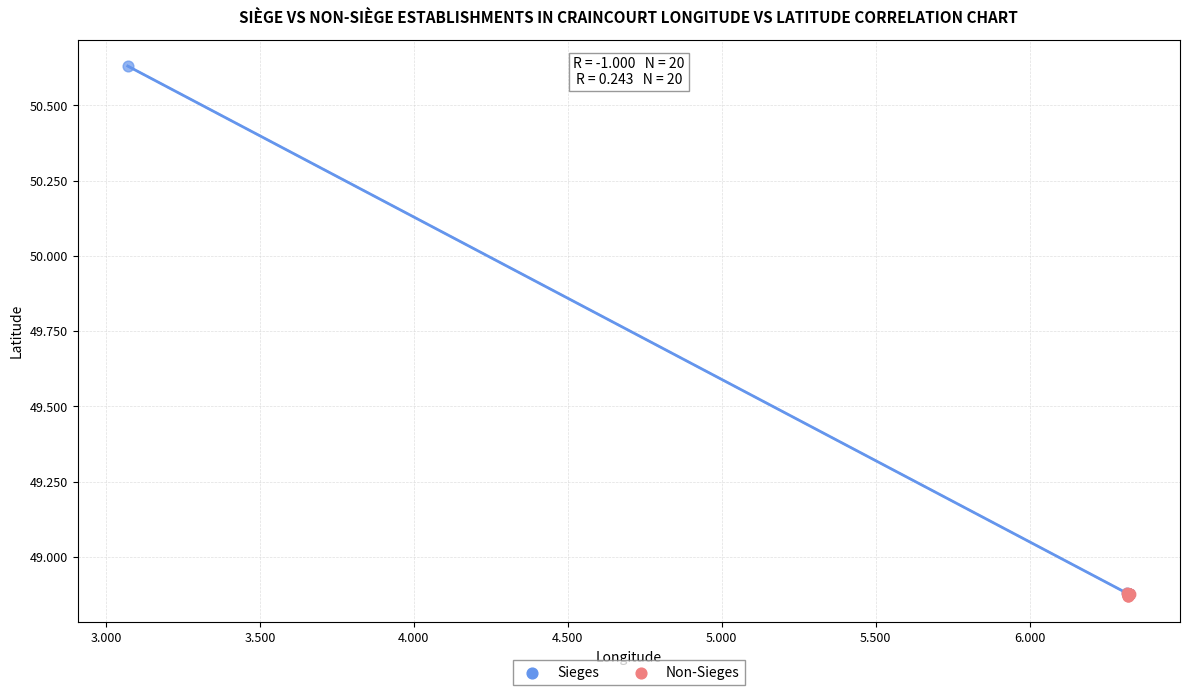

Which series contains the highest Y value?

Sieges